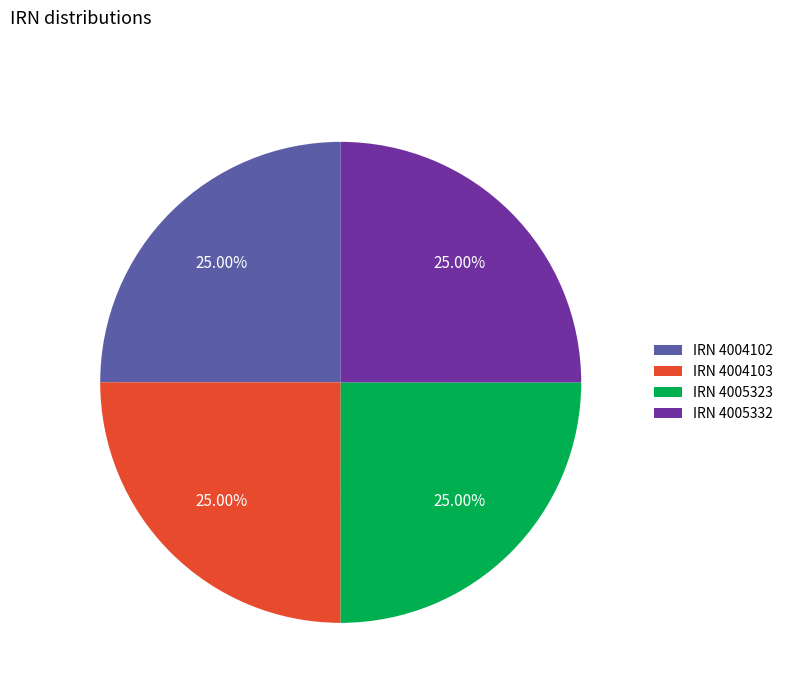

How many slices are in this pie chart?

4